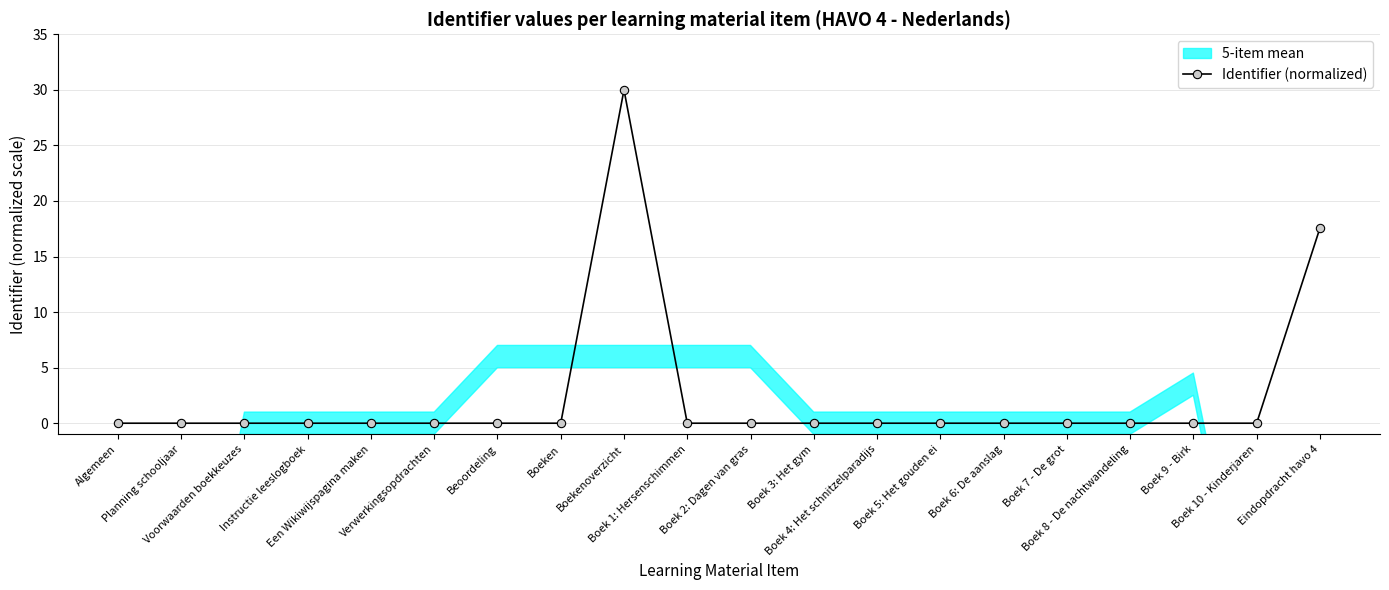

How many interior local peaks (higher than both neighbors) does the data have?

1